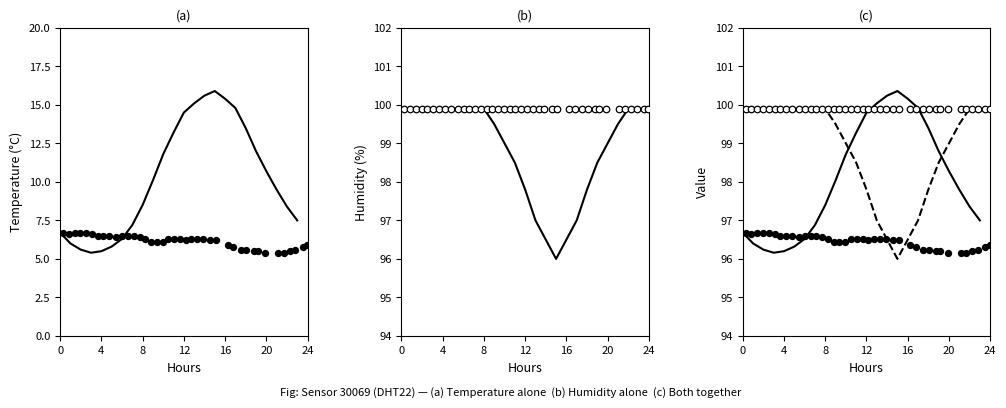

Which series has the widest spread of Y values?

temperature